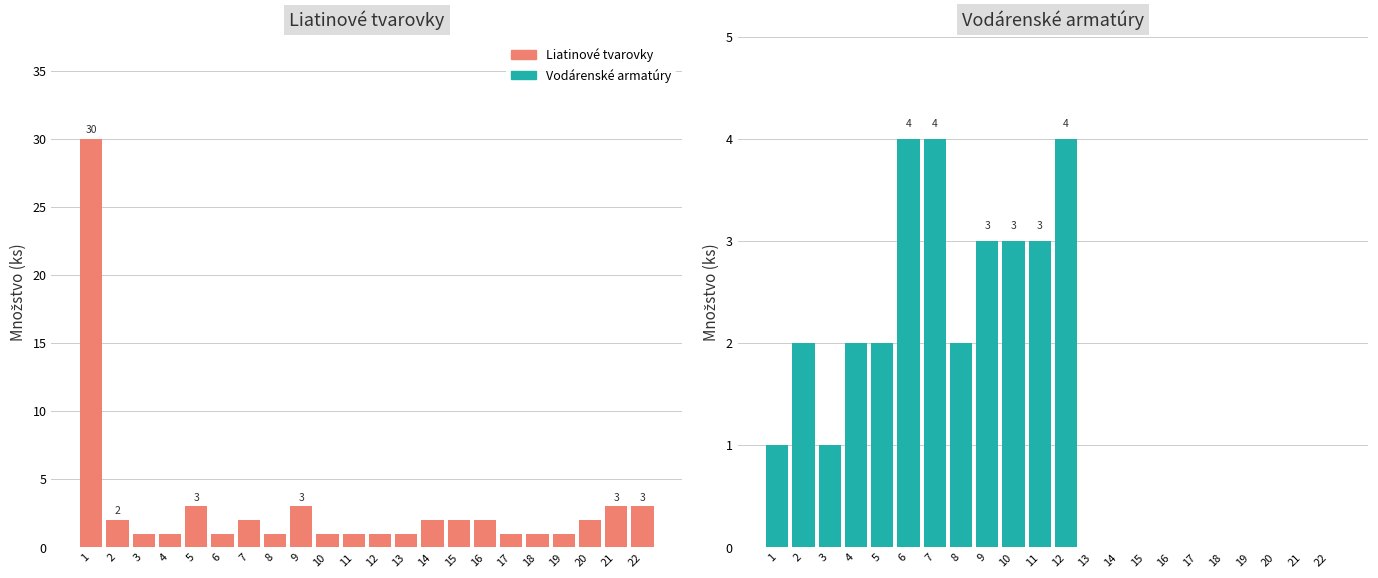

What is the sum of all Liatinové tvarovky values?

65